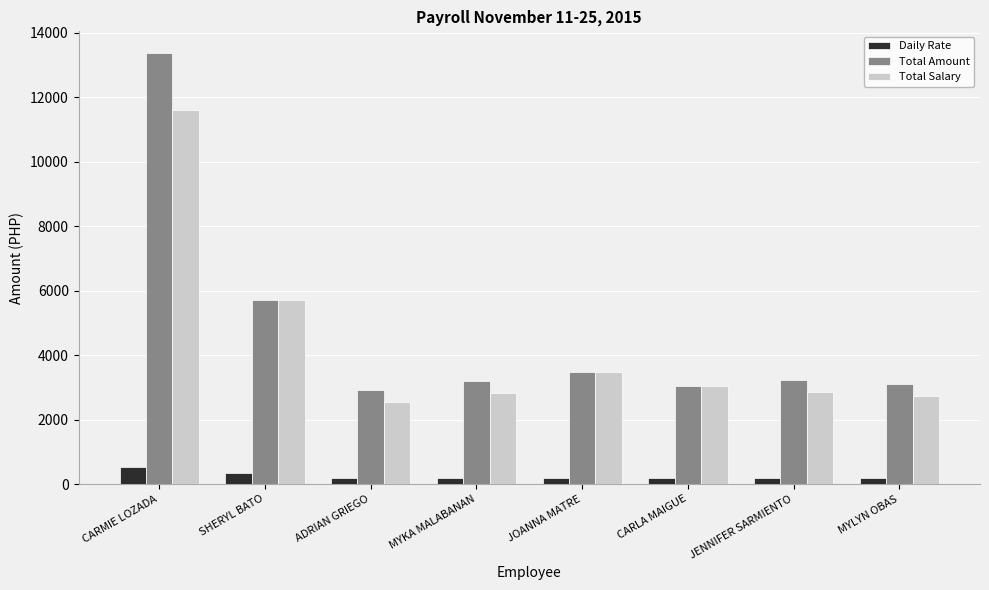

At which label does Total Salary reach its minimum?

ADRIAN GRIEGO